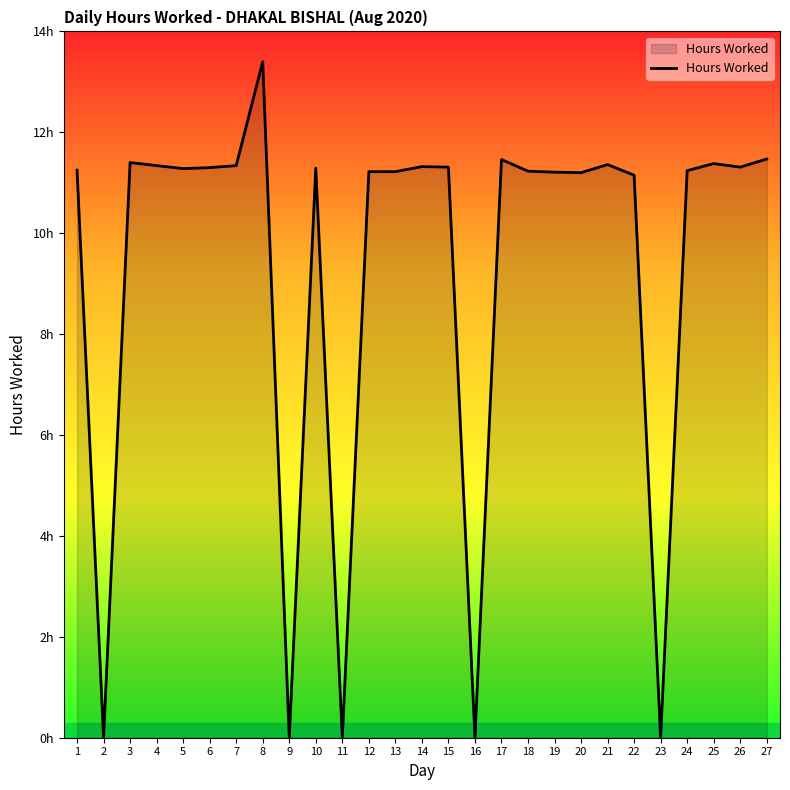

Does the chart have visible grid lines?

No